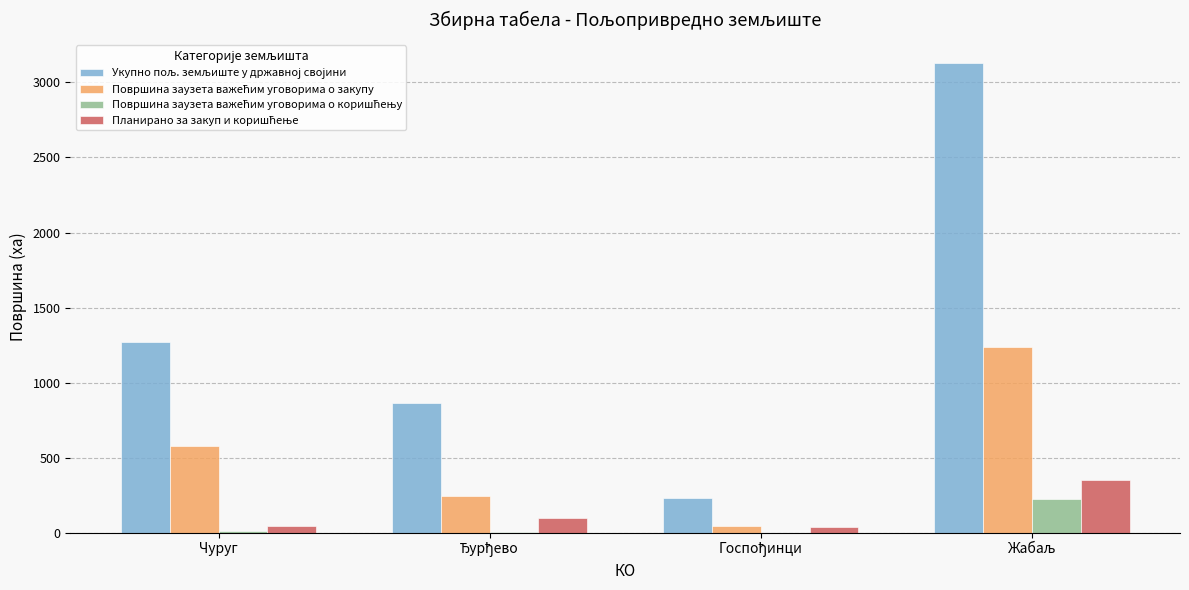

What is the difference between the maximum and second lowest values in the Планирано за закуп и коришћење series?

305.6